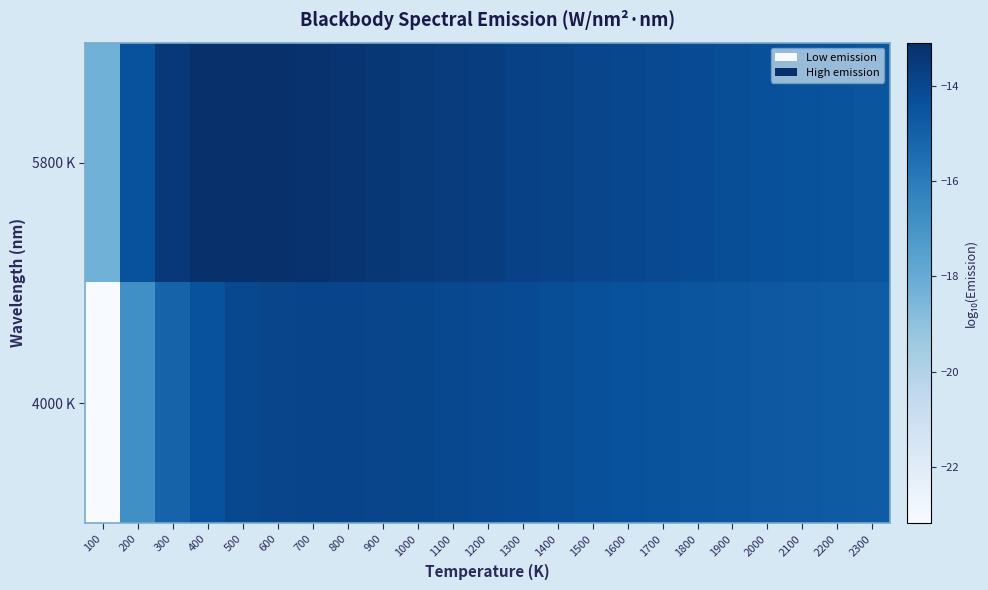

List the series in order of their peak value, highest first.

5800 K, 4000 K